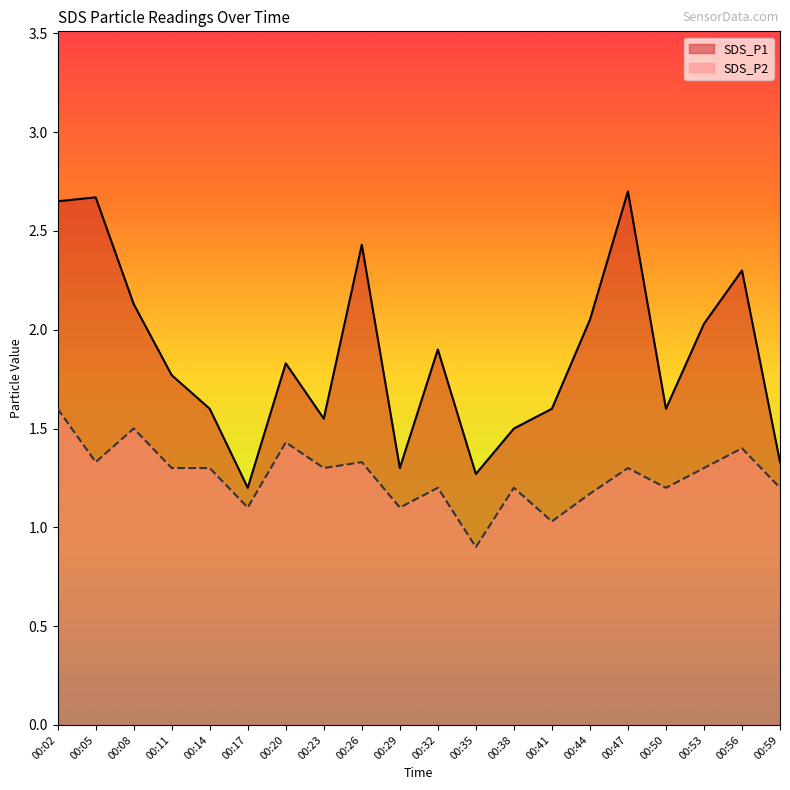

How many interior local valleys does the SDS_P1 series have?

5